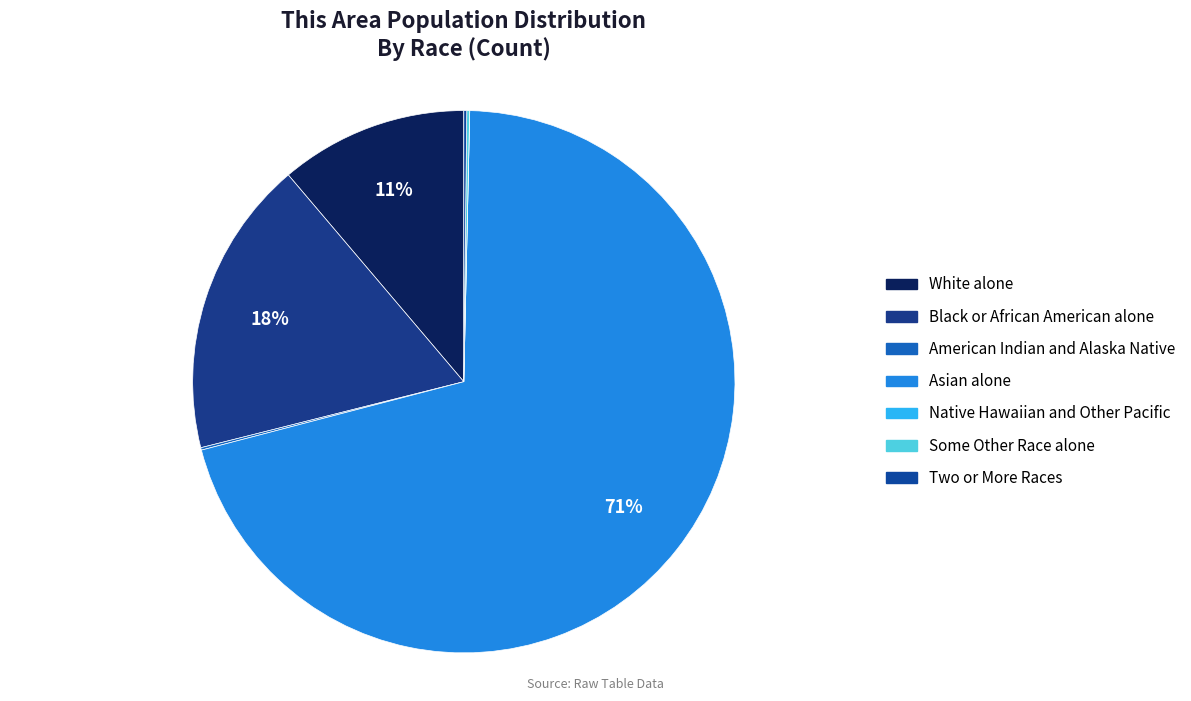

What is the majority slice?

Asian alone